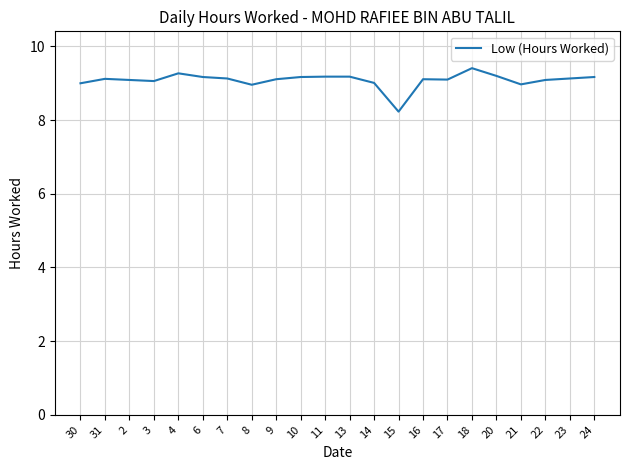

What is the maximum value shown in the chart?

9.4